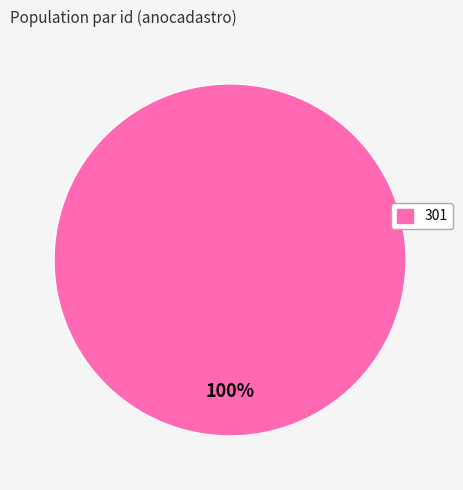

Is there a majority slice in this chart?

Yes